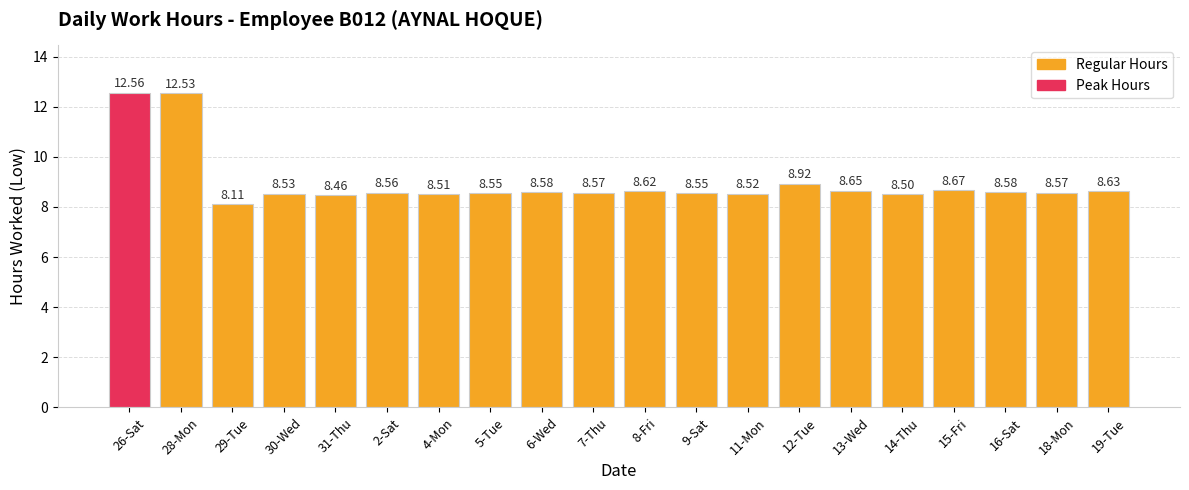

What is the average value?

9.0